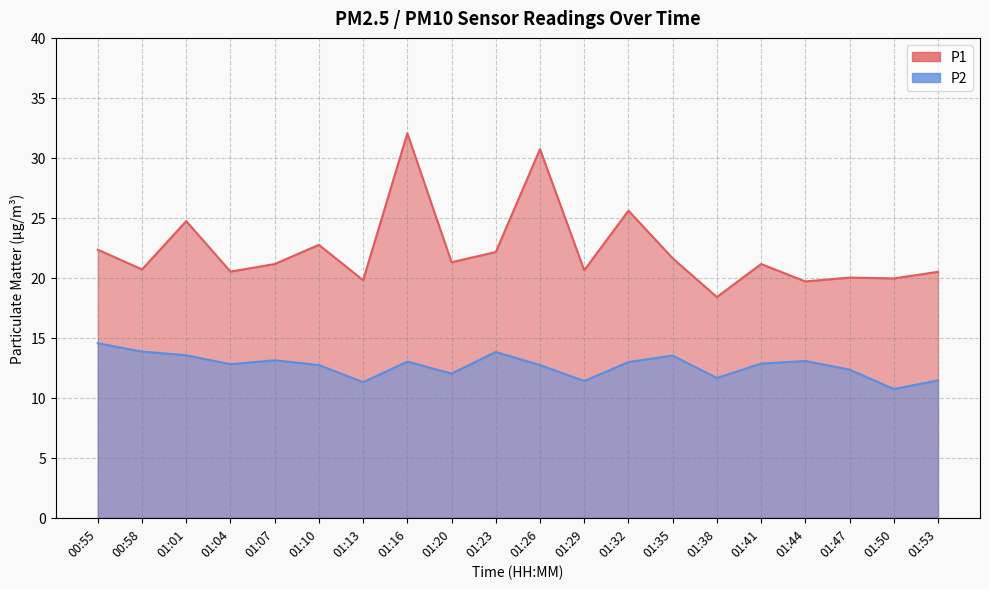

Between 01:10 and 01:38, which is larger?

01:10